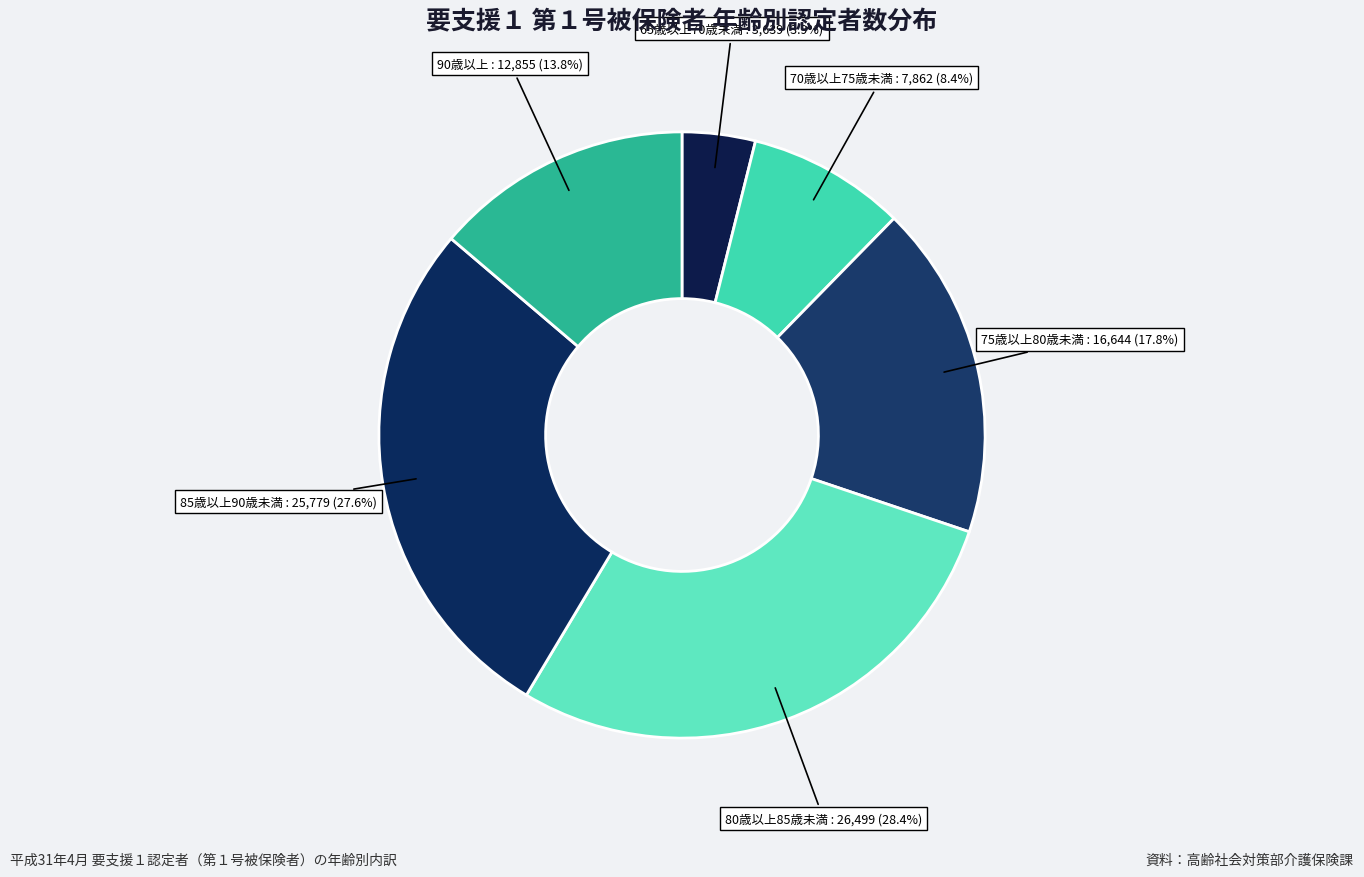

How many slices are in this pie chart?

6